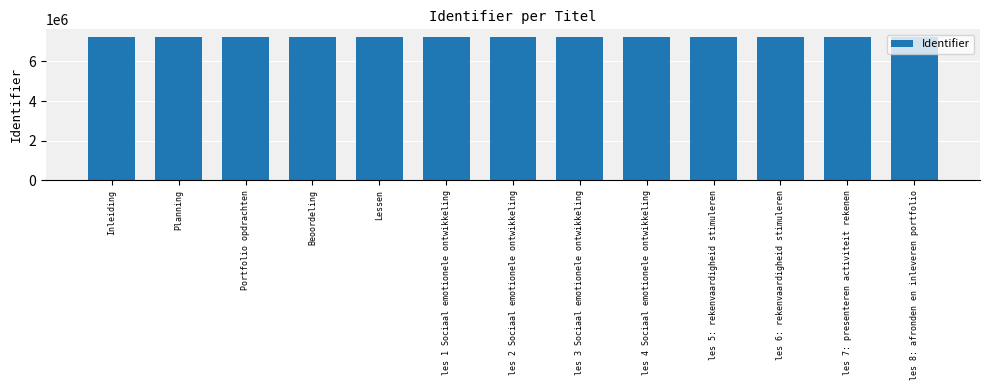

What is the value of the 9th bar from the left?

7232703